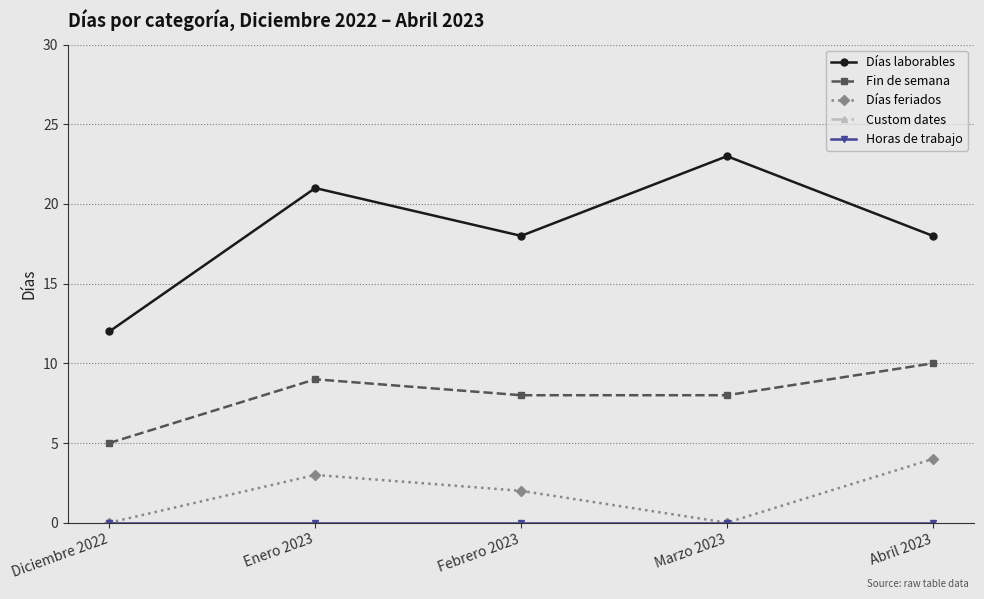

Reading left to right, transcribe all the data shown in this chart.

Días laborables: Diciembre 2022=12	Enero 2023=21	Febrero 2023=18	Marzo 2023=23	Abril 2023=18
Fin de semana: Diciembre 2022=5	Enero 2023=9	Febrero 2023=8	Marzo 2023=8	Abril 2023=10
Días feriados: Diciembre 2022=0	Enero 2023=3	Febrero 2023=2	Marzo 2023=0	Abril 2023=4
Custom dates: Diciembre 2022=0	Enero 2023=0	Febrero 2023=0	Marzo 2023=0	Abril 2023=0
Horas de trabajo: Diciembre 2022=0	Enero 2023=0	Febrero 2023=0	Marzo 2023=0	Abril 2023=0